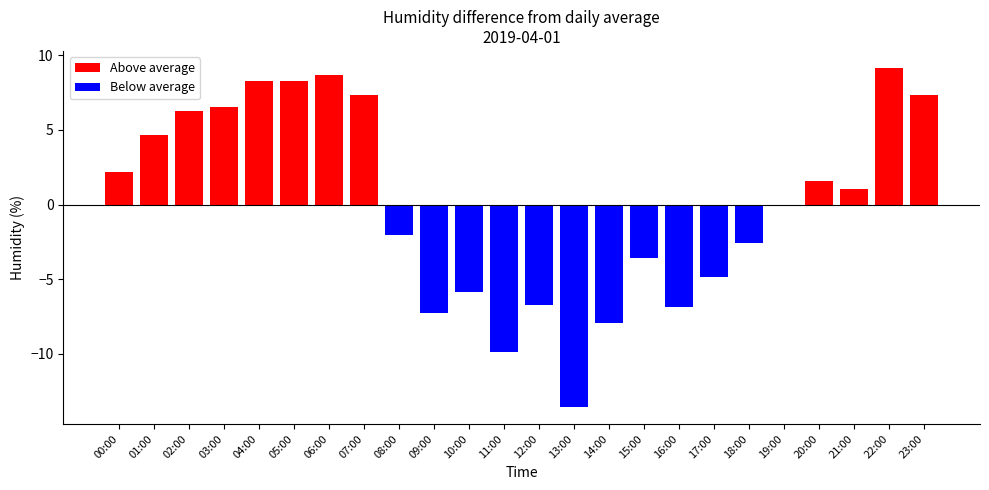

What is the sum of all Below average values?

-71.1